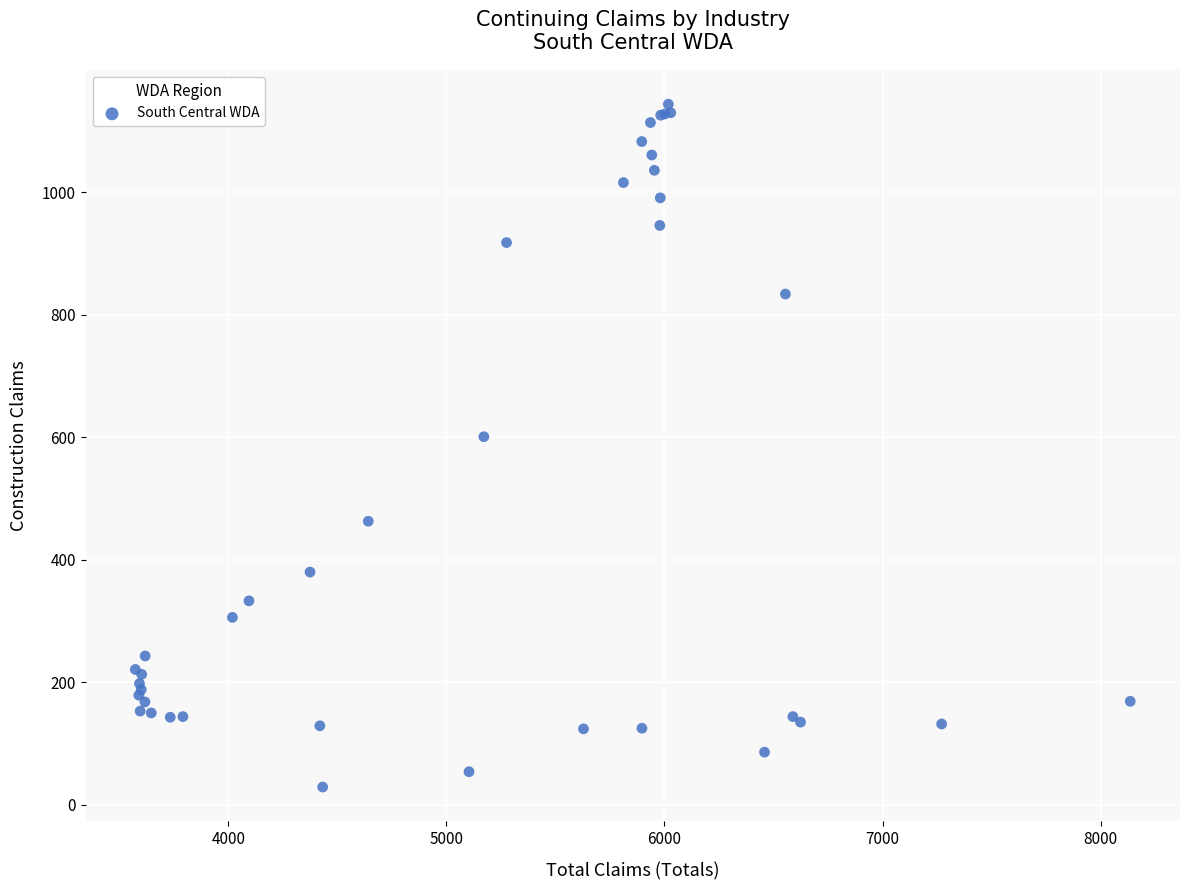

What Y value in the scatter plot is closest to 586?

601